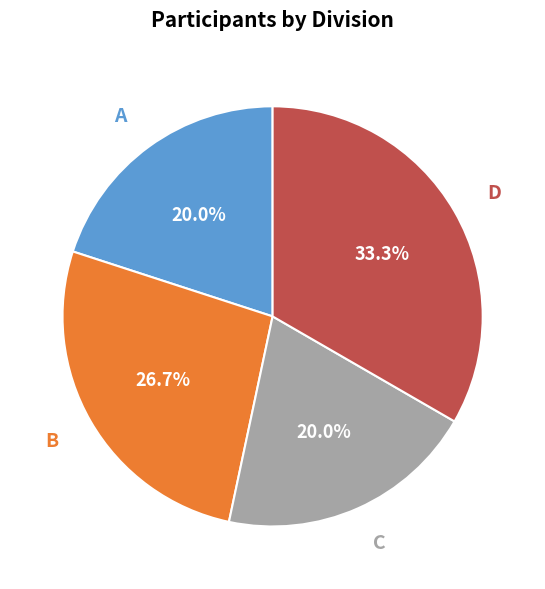

The C slice represents 15% of the pie. True or false?

False